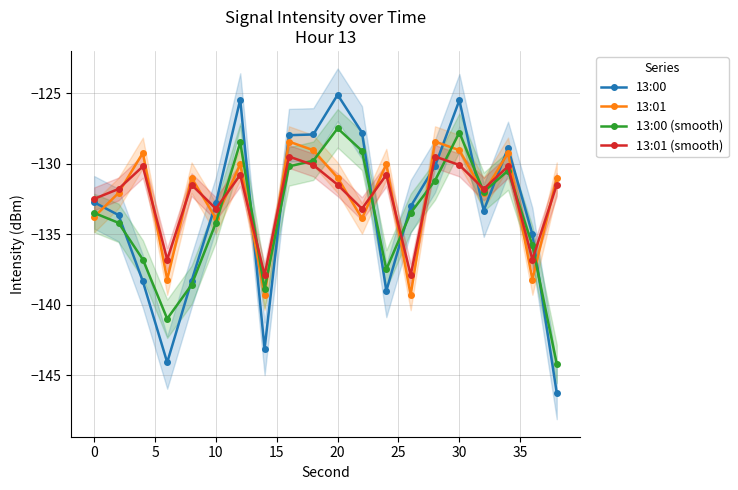

Which series has the largest total across all categories?

13:01